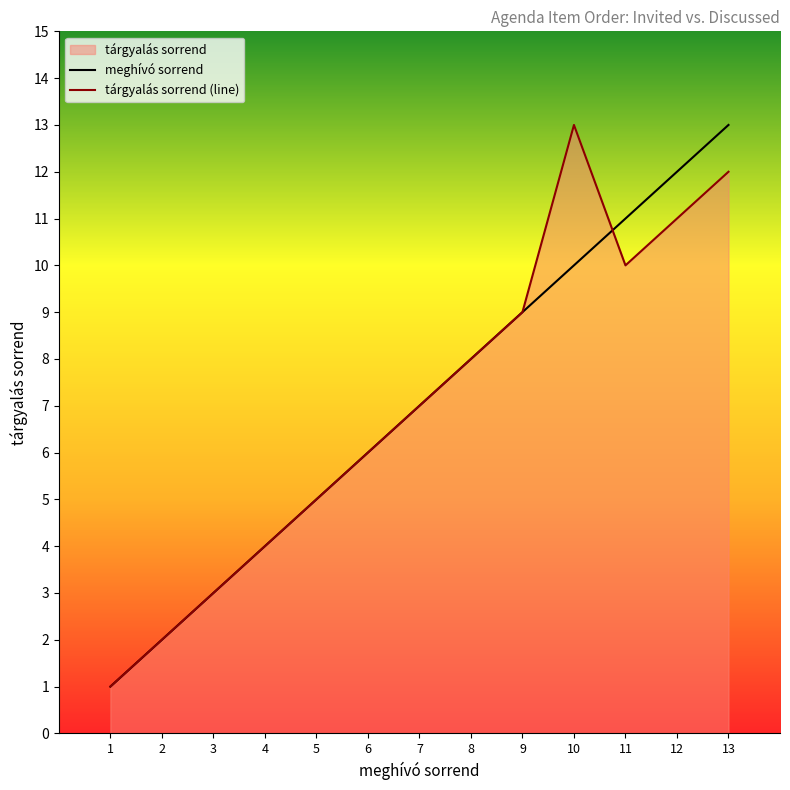

True or false: tárgyalás sorrend (line) and meghívó sorrend cross at least once.

True